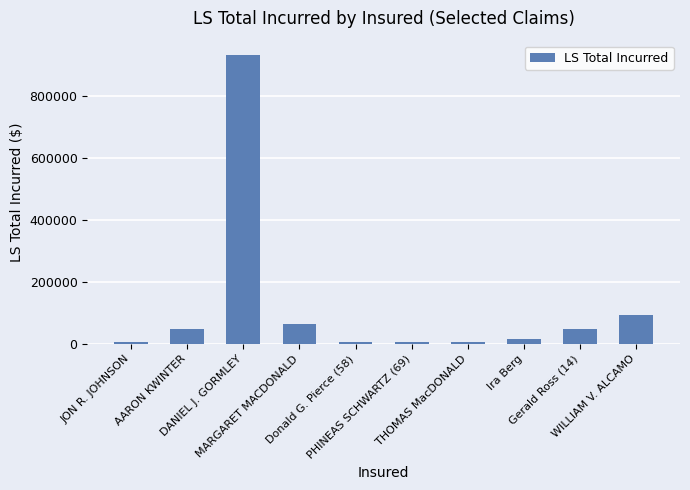

Where is the data nearest to the value 469945?

WILLIAM V. ALCAMO